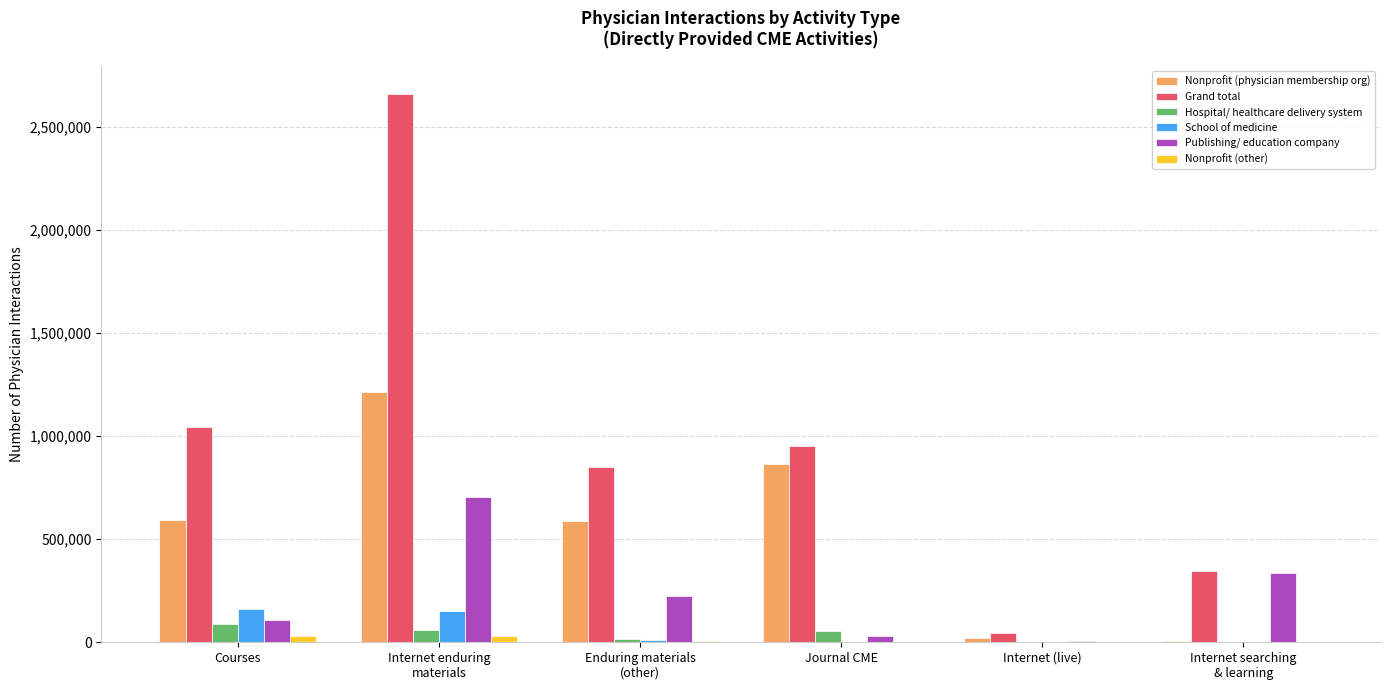

Which series has the largest total across all categories?

Grand total